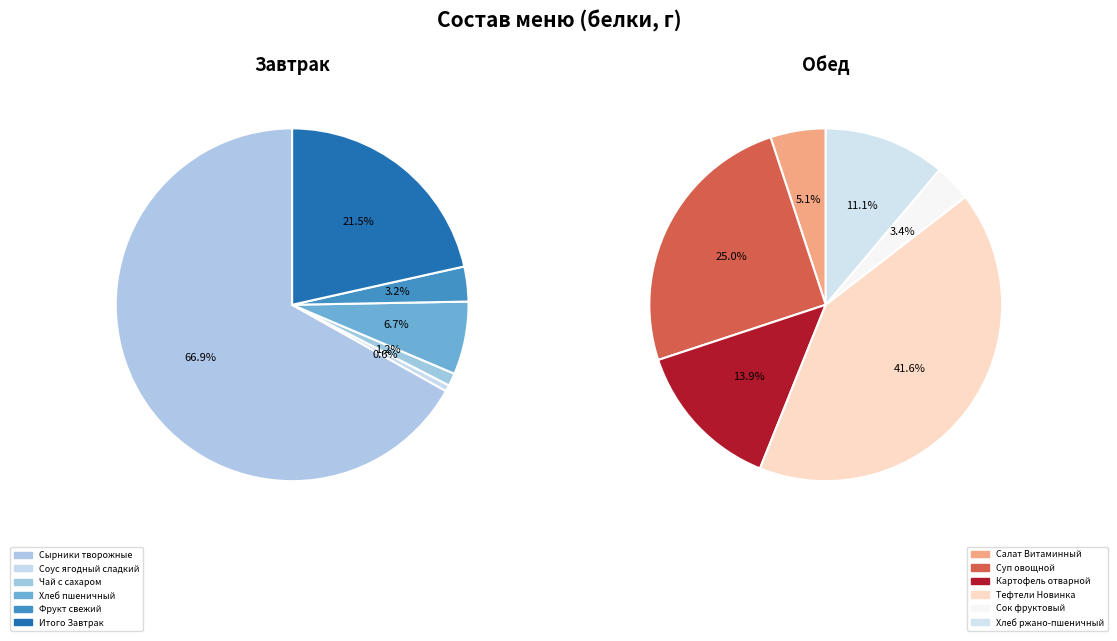

What is the largest slice in the pie chart?

Сырники творожные